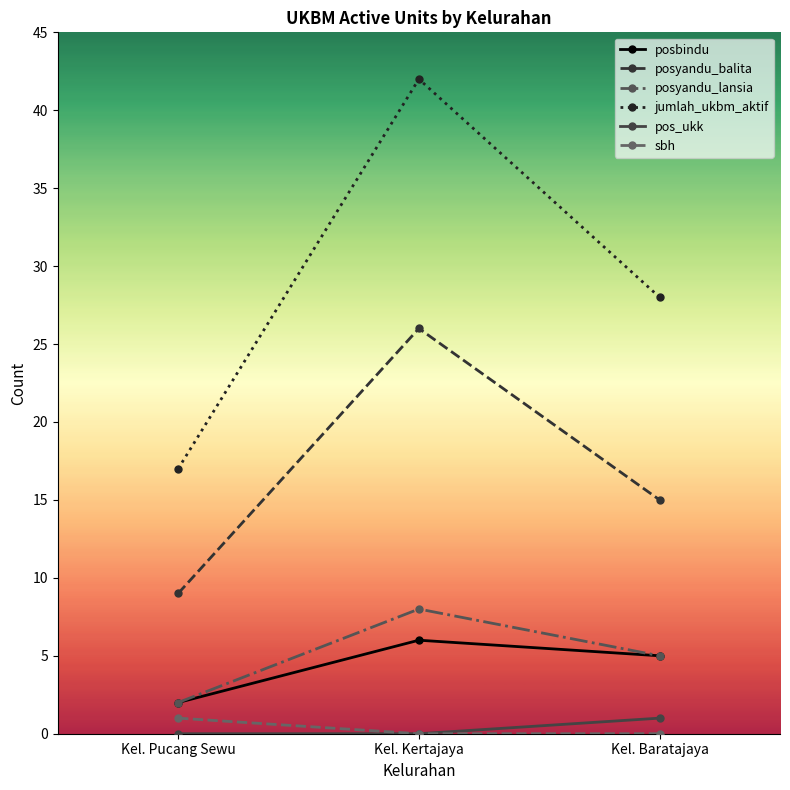

Which series has the largest range (max minus min)?

jumlah_ukbm_aktif